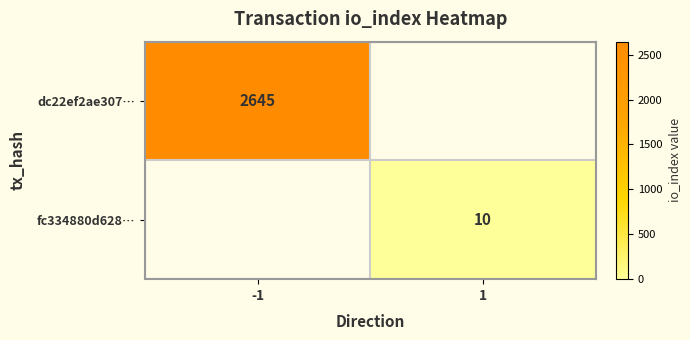

What is the difference between the highest and lowest values at 1?

10